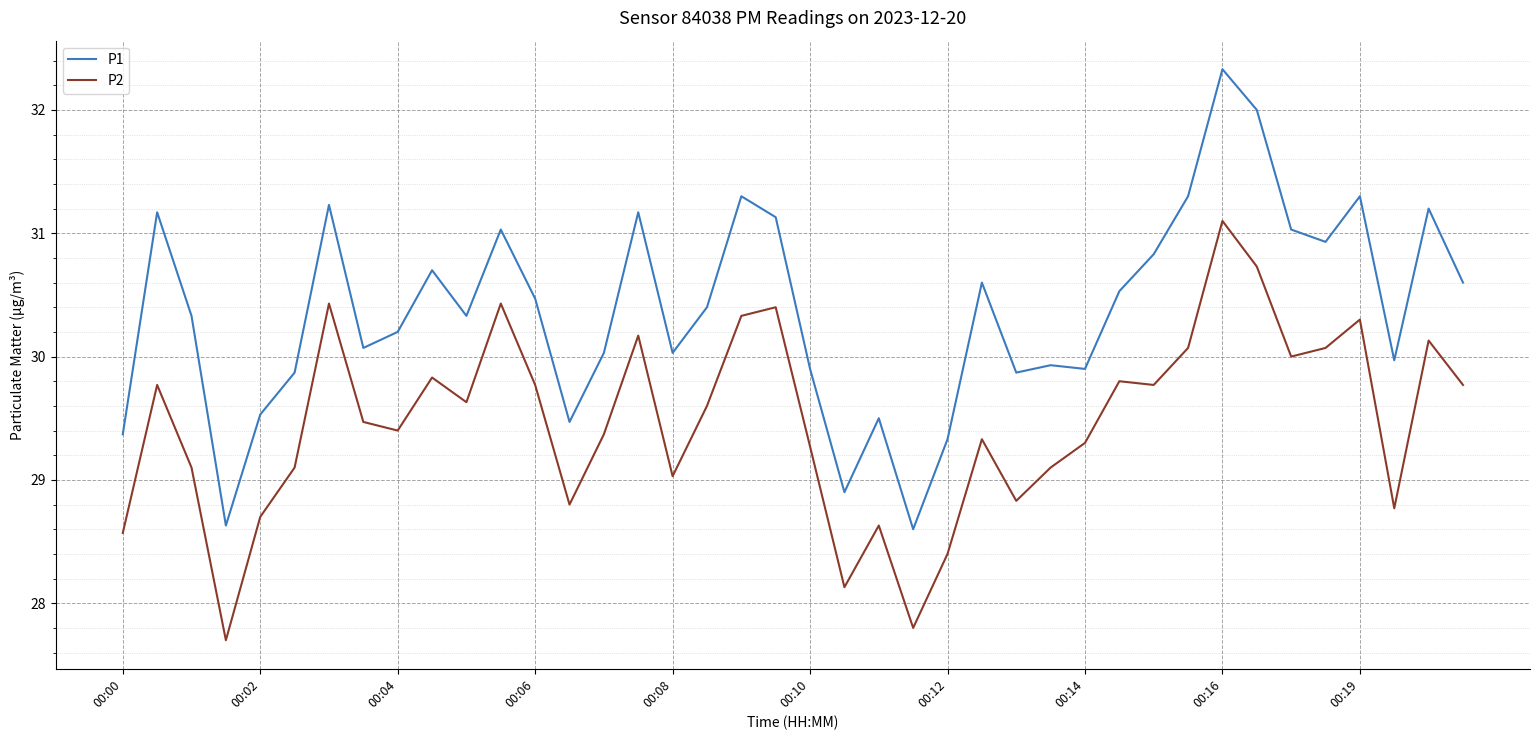

True or false: P1 and P2 intersect in this chart.

False